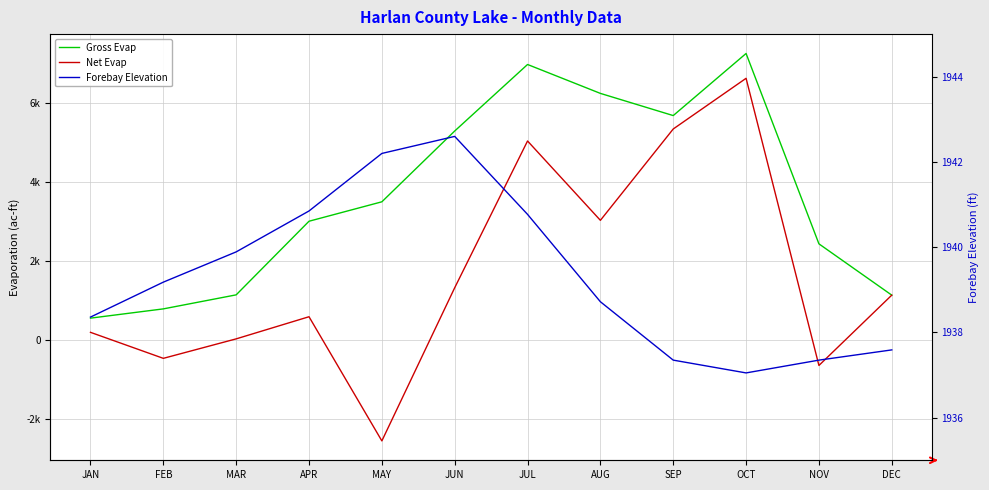

Reading left to right, list all the values displayed in this chart.

Gross Evap: 556.0	790.0	1144.3	3004.6	3495.5	5284.3	6965.2	6234.7	5674.2	7243.2	2433.2	1137.1
Net Evap: 197.5	-459.8	32.3	591.6	-2545.9	1324.2	5032.1	3027.5	5335.5	6616.1	-639.7	1137.1
Forebay Elevation: 1938.4	1939.2	1939.9	1940.8	1942.2	1942.6	1940.8	1938.7	1937.3	1937.0	1937.3	1937.6